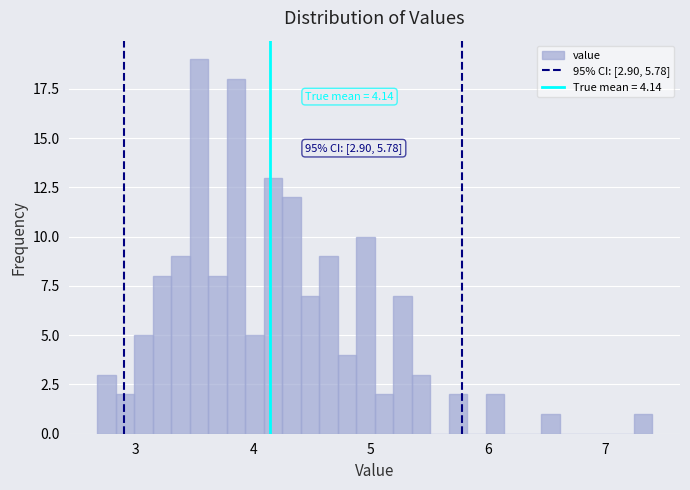

Read against the x-axis, roughly where is the centre of the tallest bar?

3.5